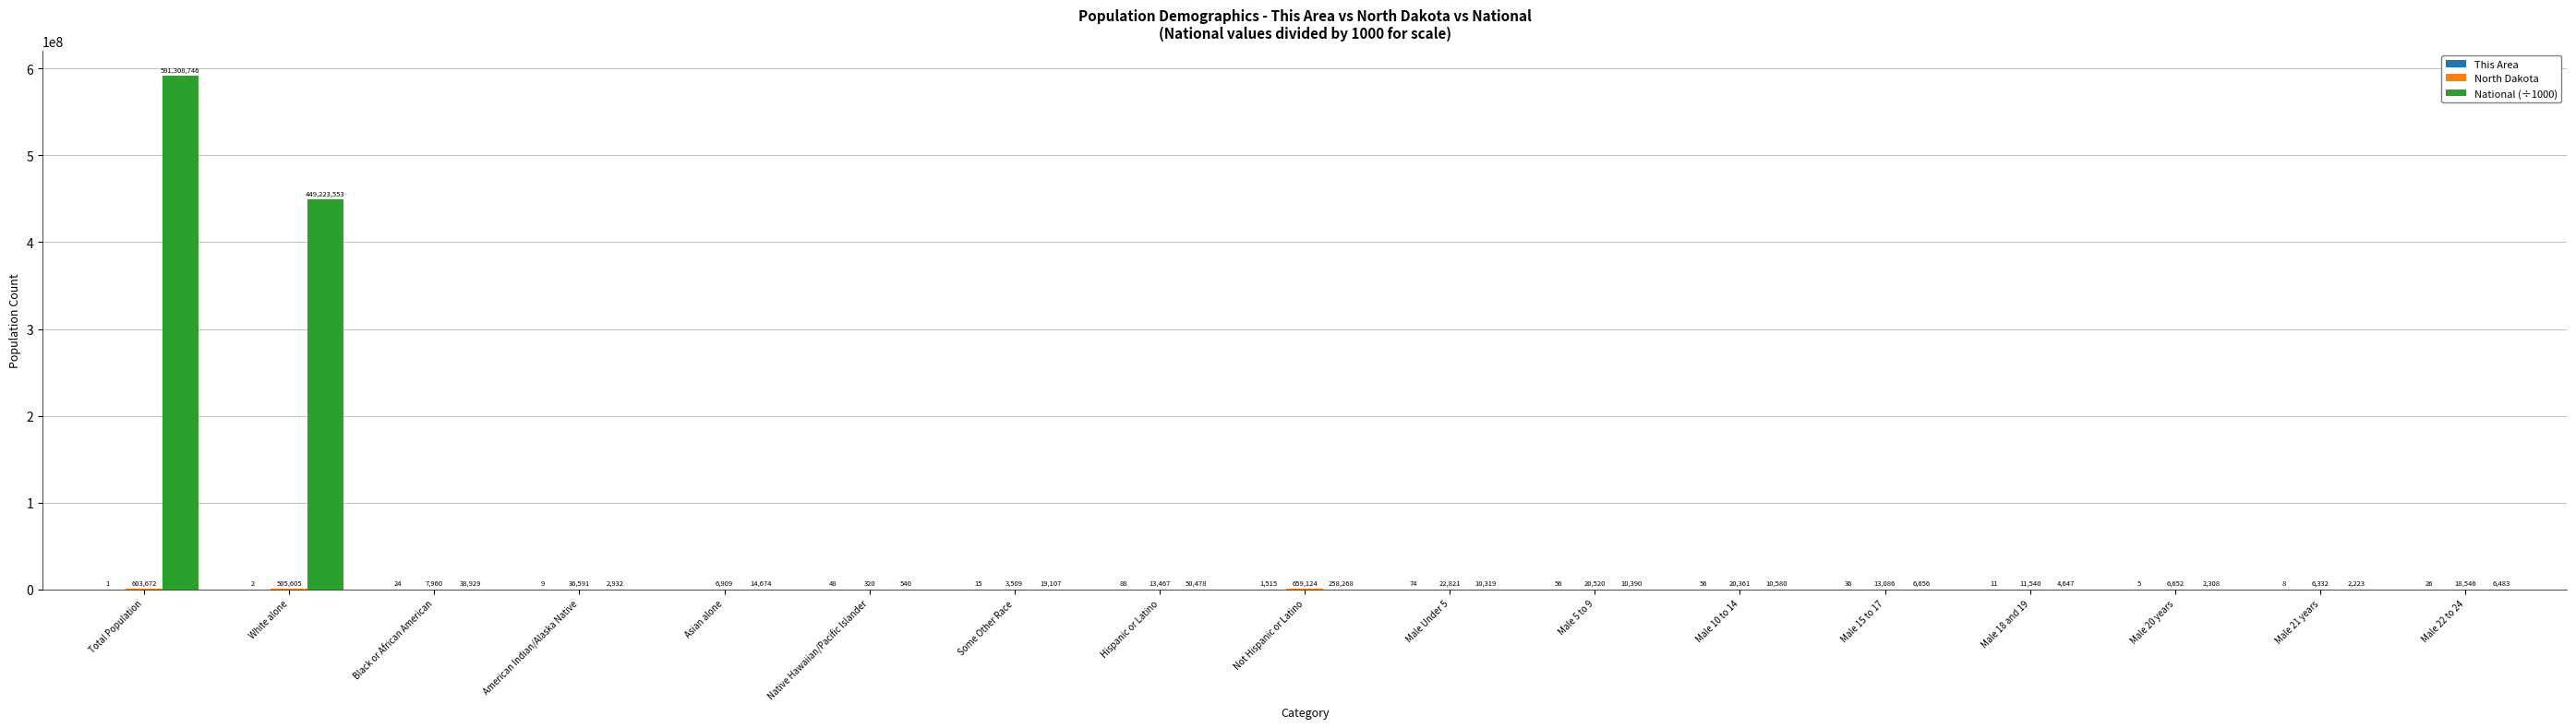

Which category has the highest value across all series?

Total Population